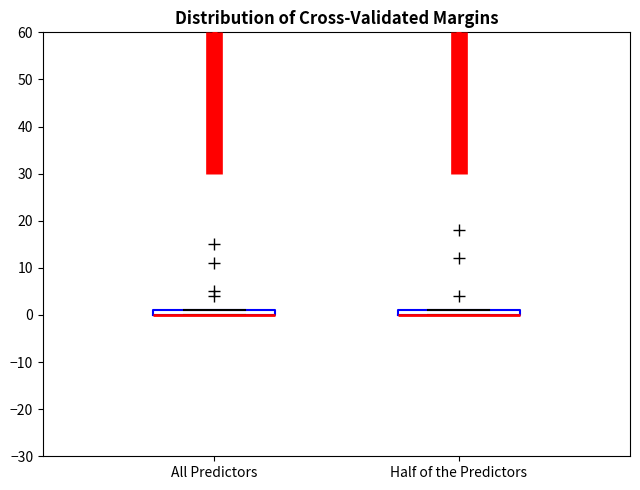

Where is the lower edge of the box for Half of the Predictors on the y-axis? The values are not printed on the chart, so give them approximately, as read against the axis.

0